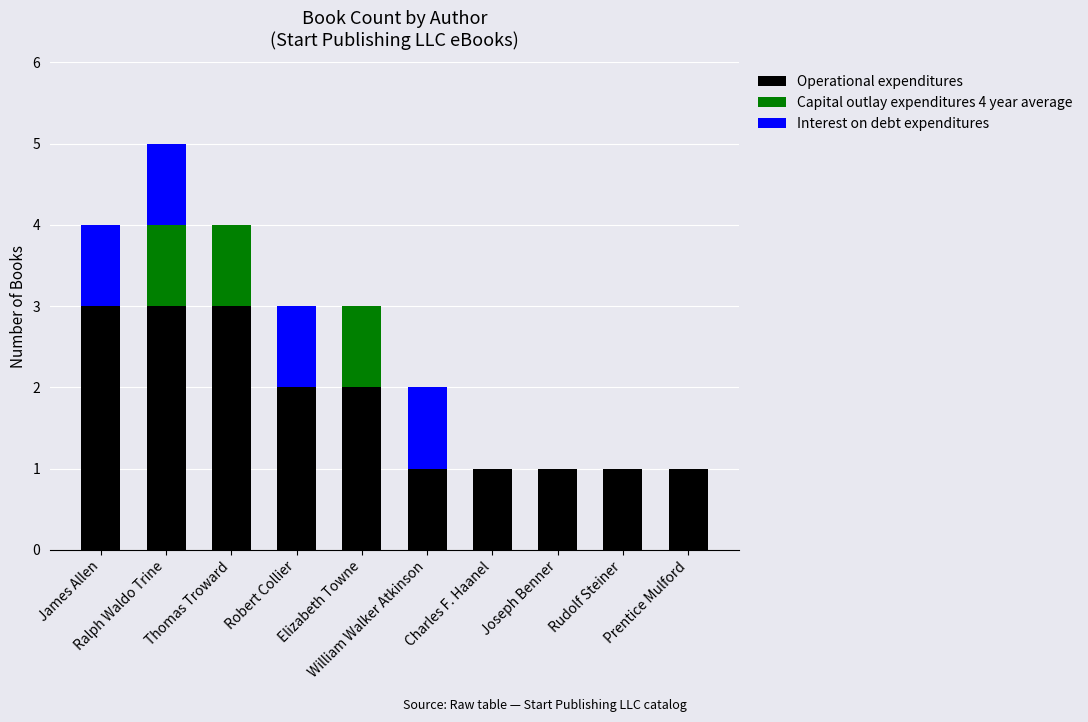

Are the bars horizontal?

No